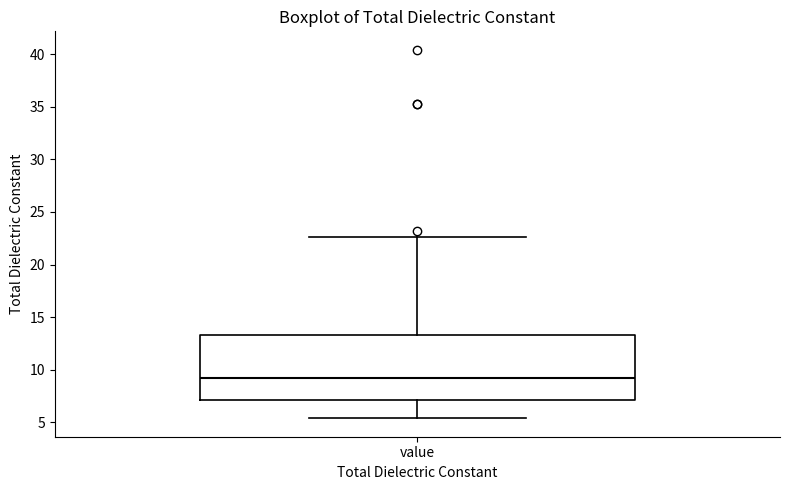

Transcribe this box plot: give where the median line is, the range the box spans, and where the two whiskers end, as read against the y-axis. The values are not printed on the chart, so give them approximately, as read against the axis.

median 9.0, box 7.0 to 13.5, whiskers 5.5 to 22.5